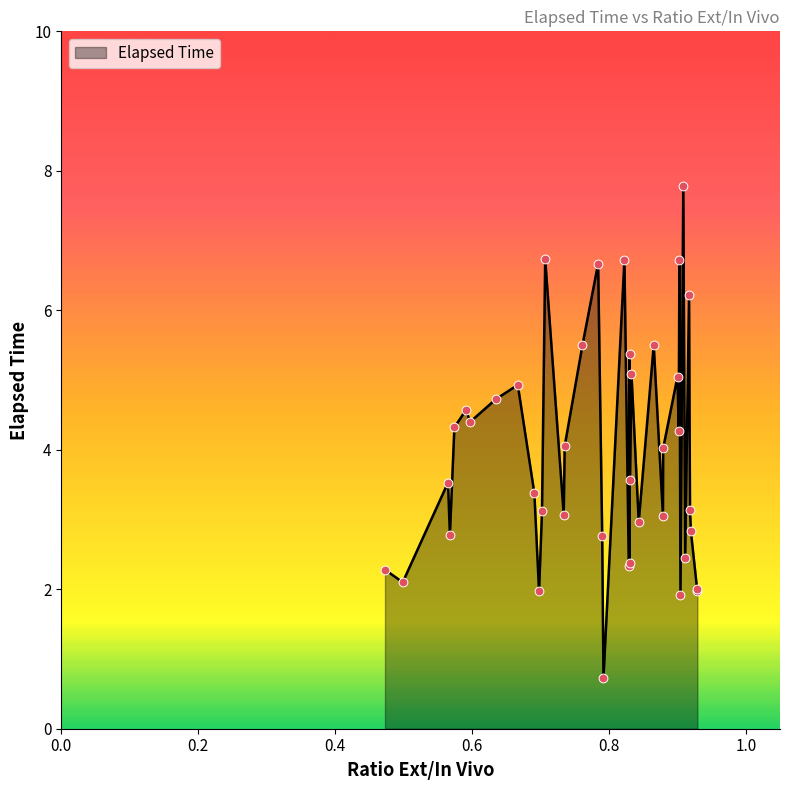

What is the minimum value shown in the chart?

0.7